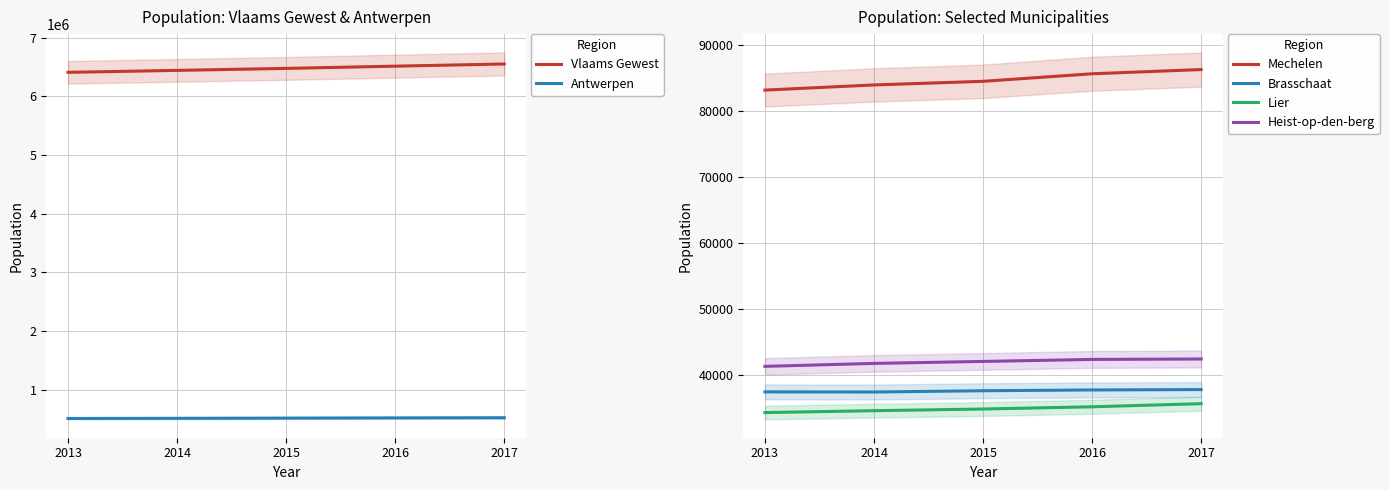

Which category has the lowest value in the Mechelen series?

2013